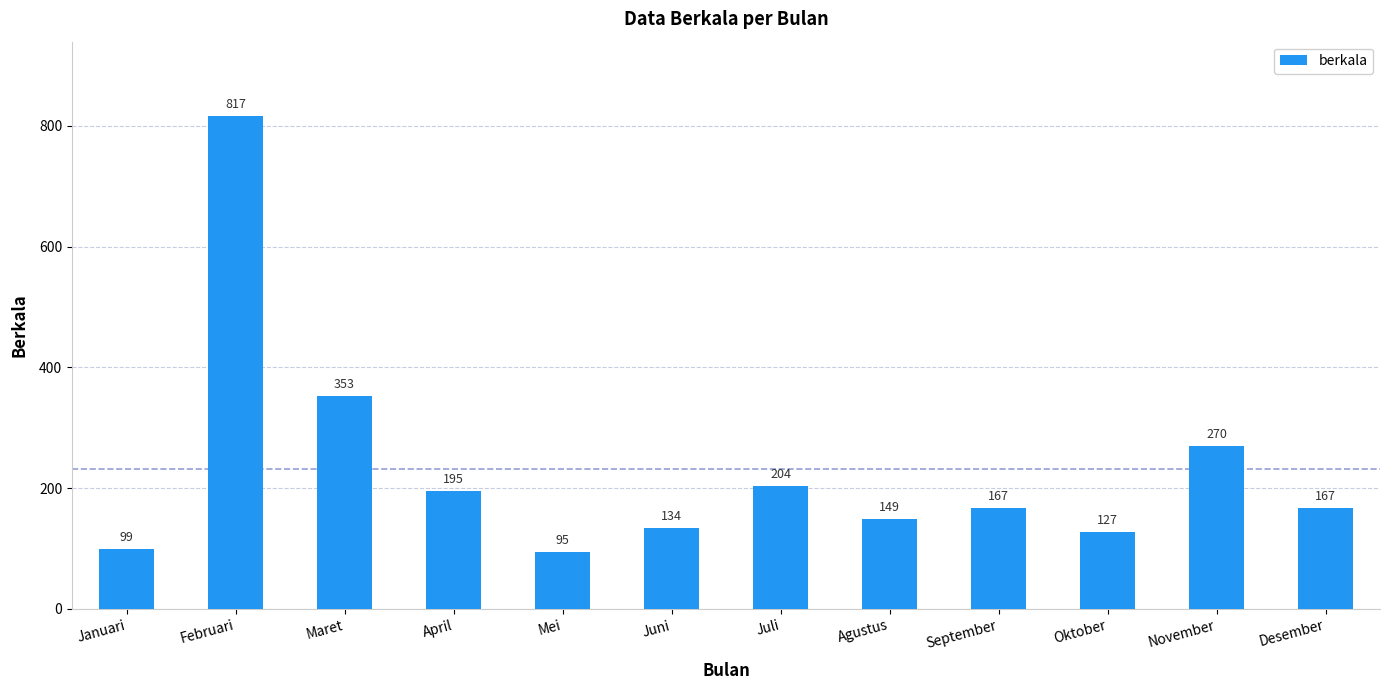

Is it true that the value at Maret is 550?

False